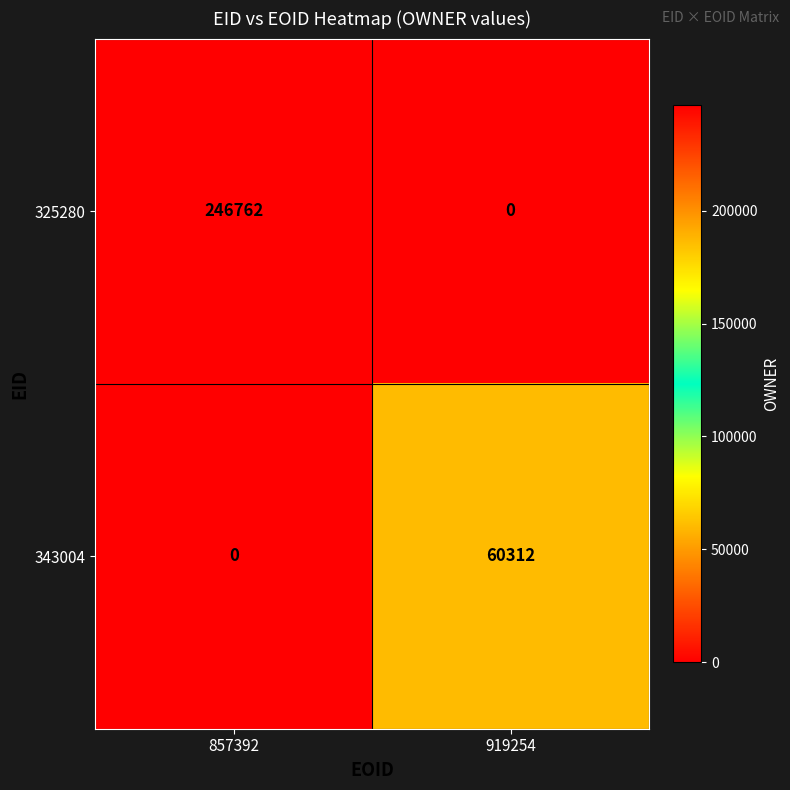

Rank the categories by 343004 value from lowest to highest.

857392, 919254